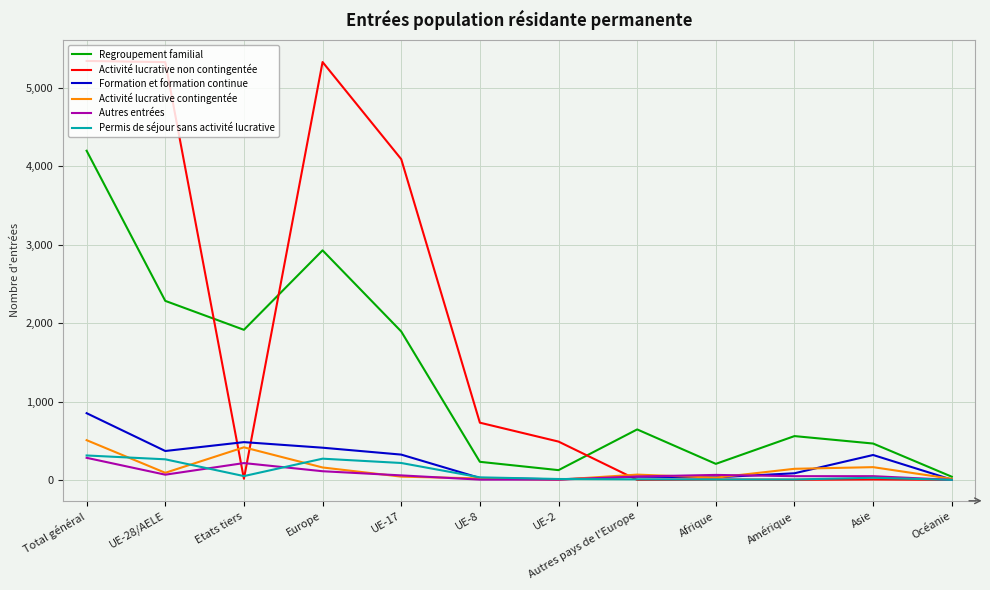

Which series has the largest range (max minus min)?

Activité lucrative non contingentée